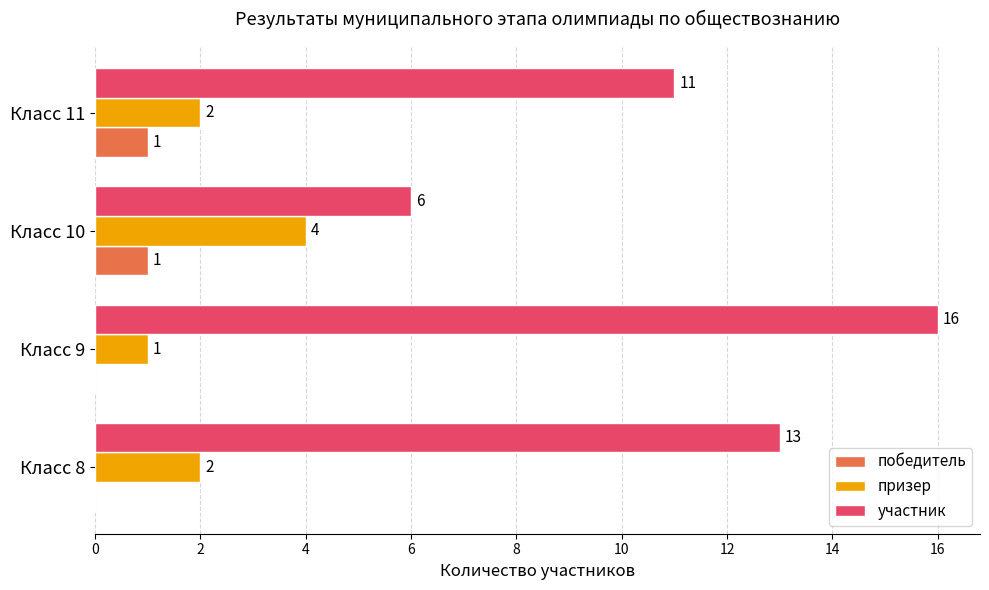

At which category does the chart reach its peak across all series?

Класс 9